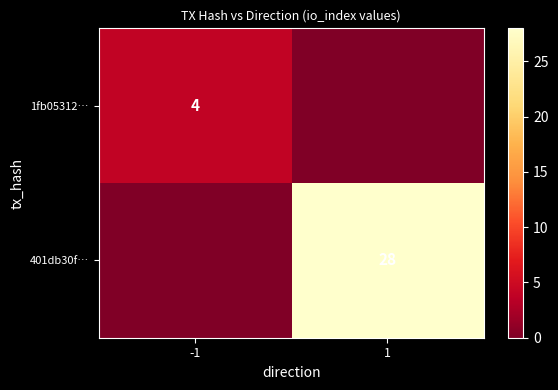

True or false: 401db30f… has a value of 50 at 1.

False